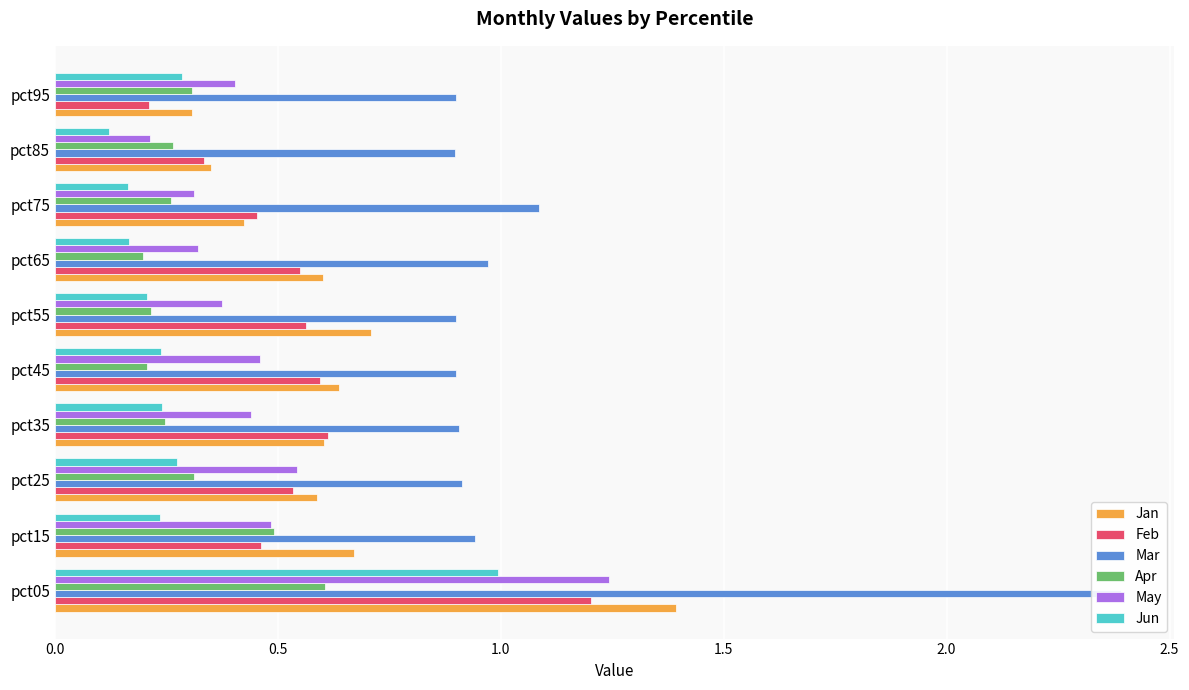

At how many categories does at least one series exceed 2?

1